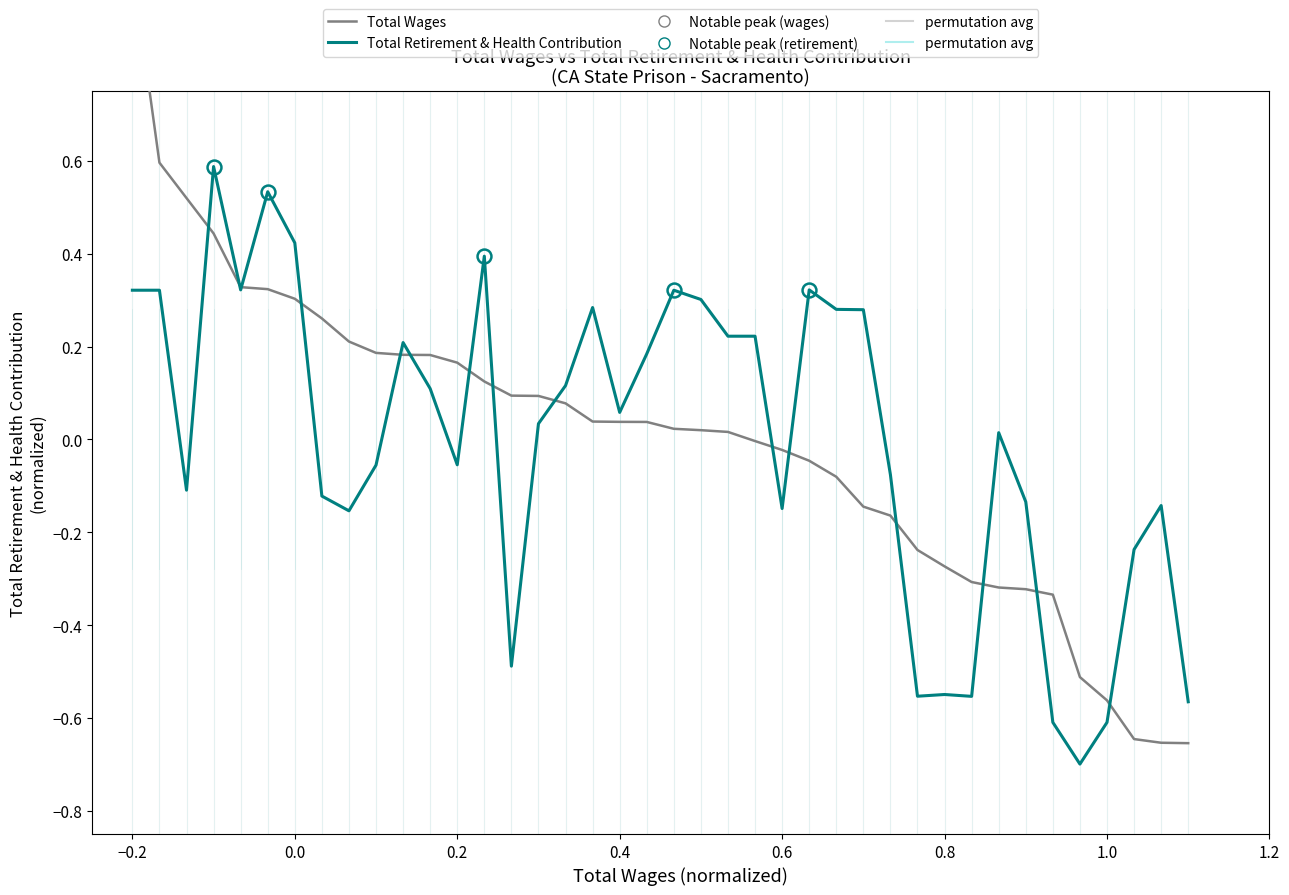

What are all the series names shown in the legend?

Total Wages, Total Retirement & Health Contribution